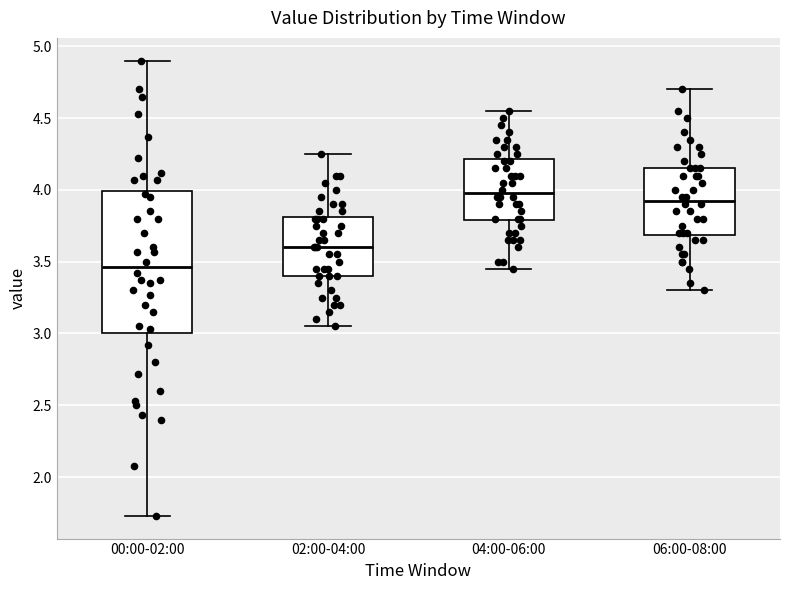

Which box is the tallest, from its lower edge to its upper edge?

00:00-02:00